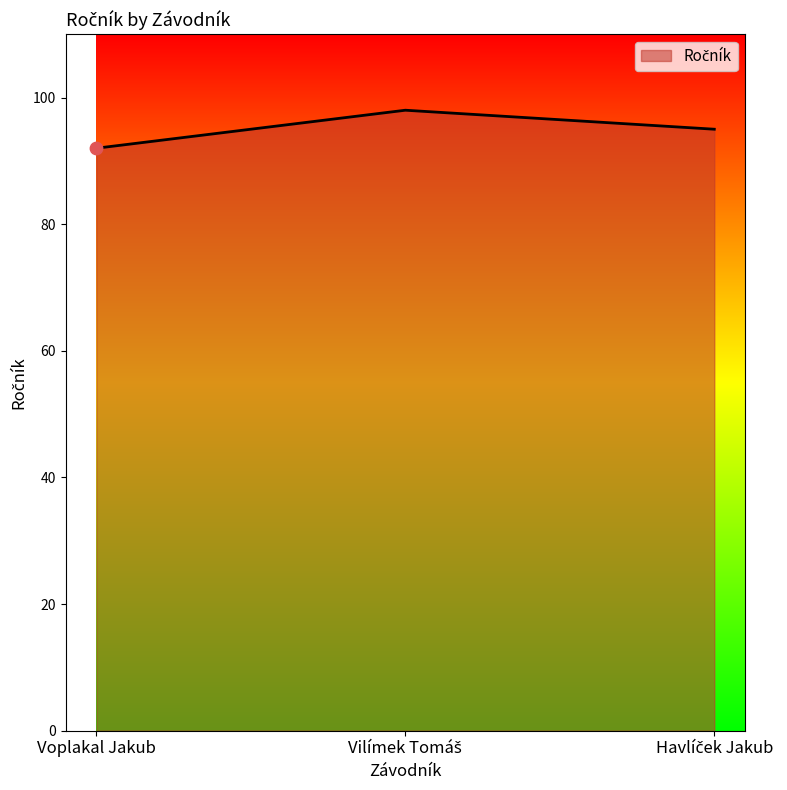

What is the difference between the second highest and minimum values?

3